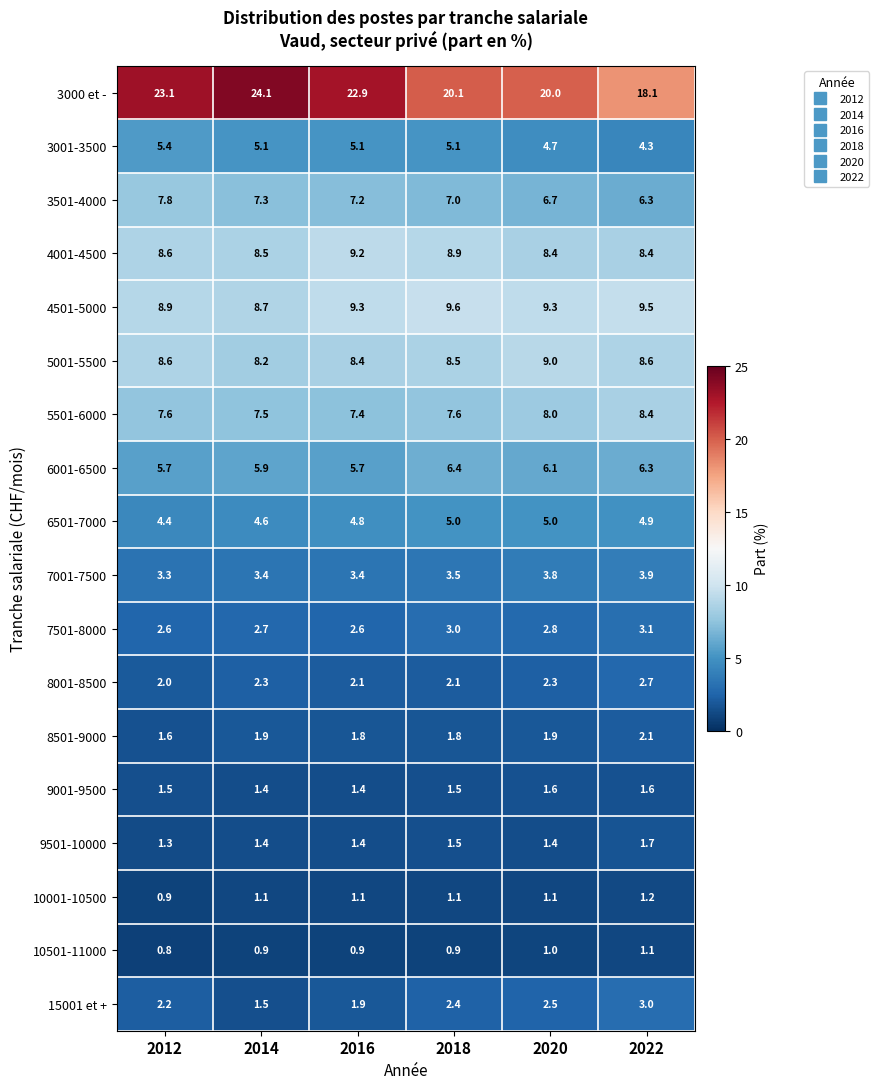

Is it true that 6501-7000 equals 5.0 at 2020?

True